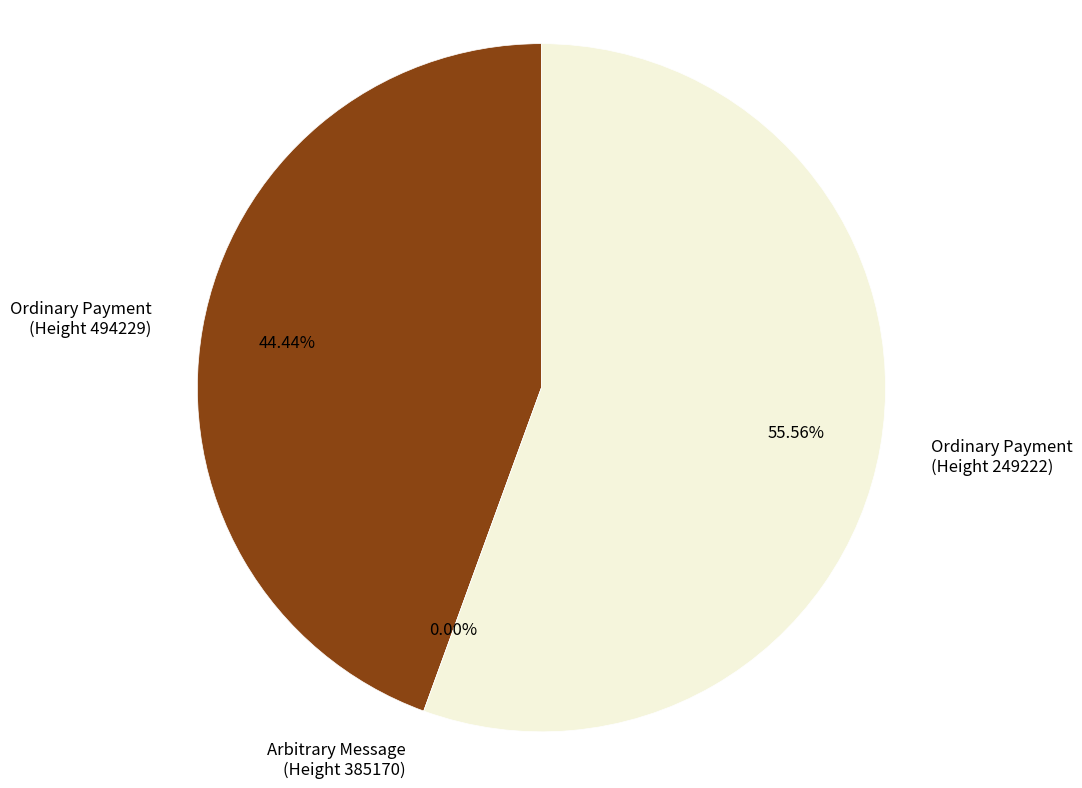

To the nearest percent, what is the difference between the largest and smallest slice percentages?

56%